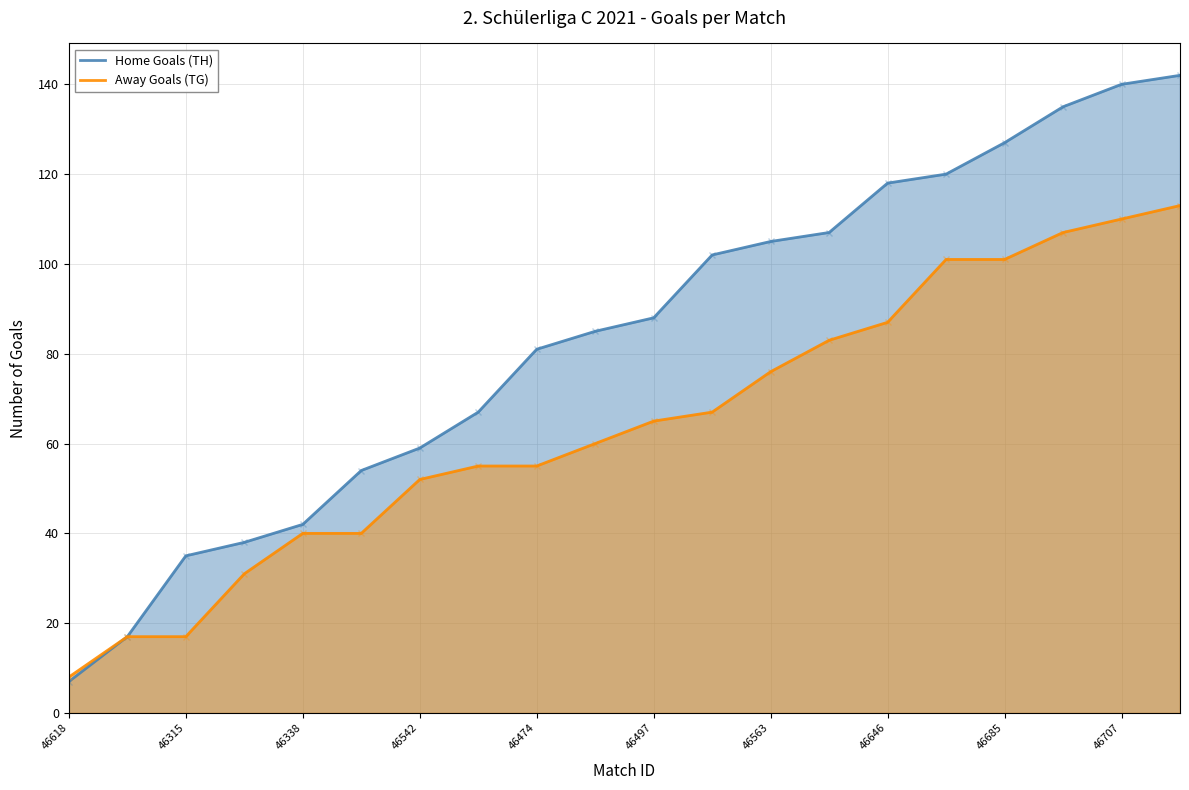

What is the spread (max minus min) of values at 46497?

23